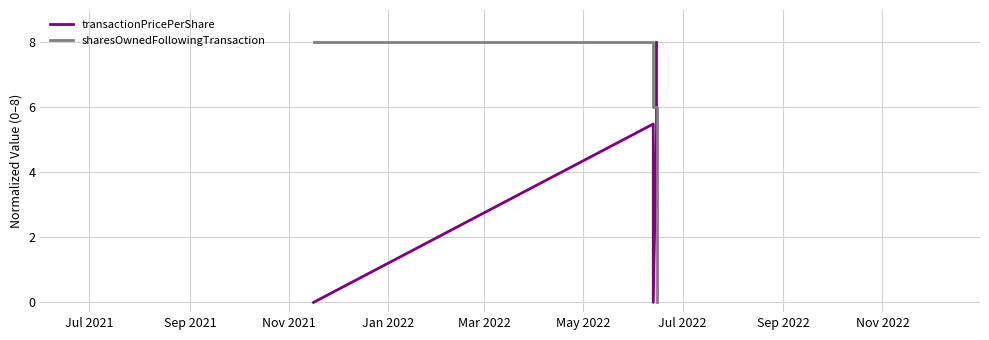

Which series ends up on top after the final intersection of transactionPricePerShare and sharesOwnedFollowingTransaction?

transactionPricePerShare